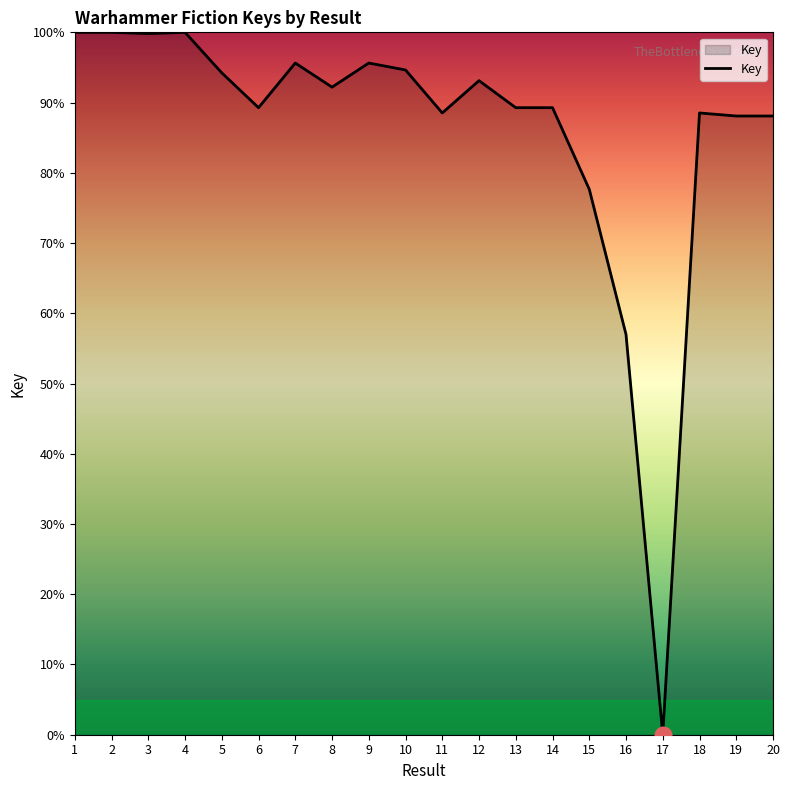

What is the change in value from 5 to 20?

-6.1